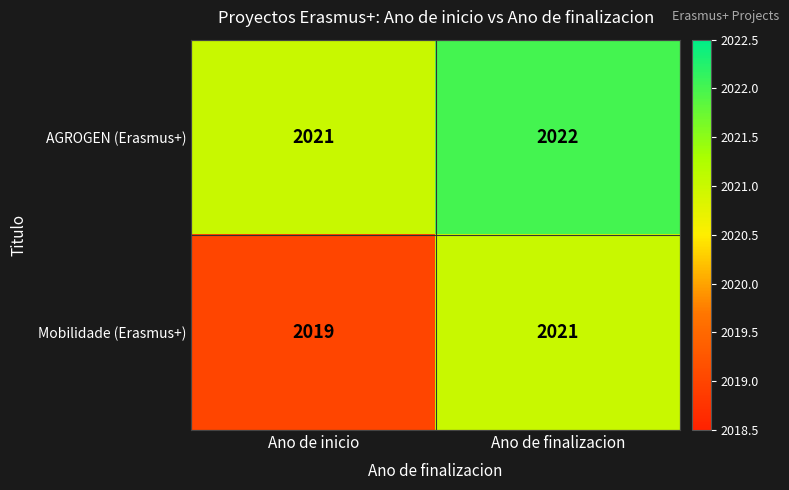

What is the total value across all series at Ano de inicio?

4040